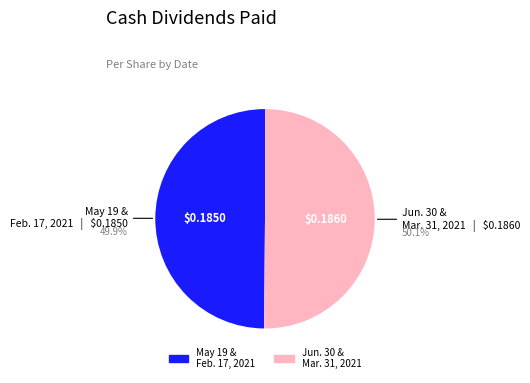

Is there any slice that represents more than half of the pie?

Yes